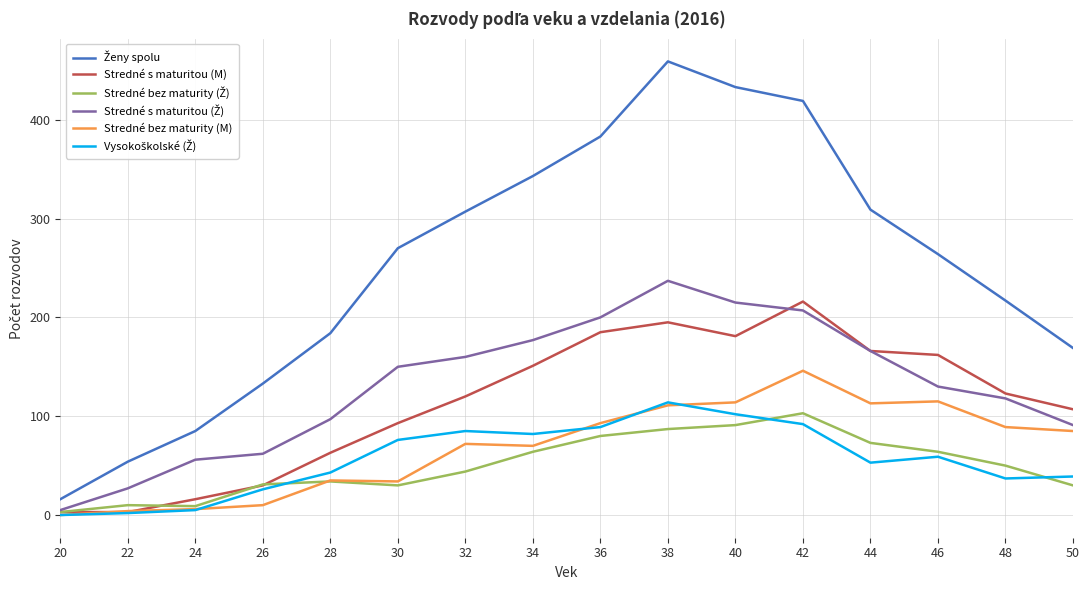

True or false: Stredné s maturitou (M) has a value of 239 at 34.

False